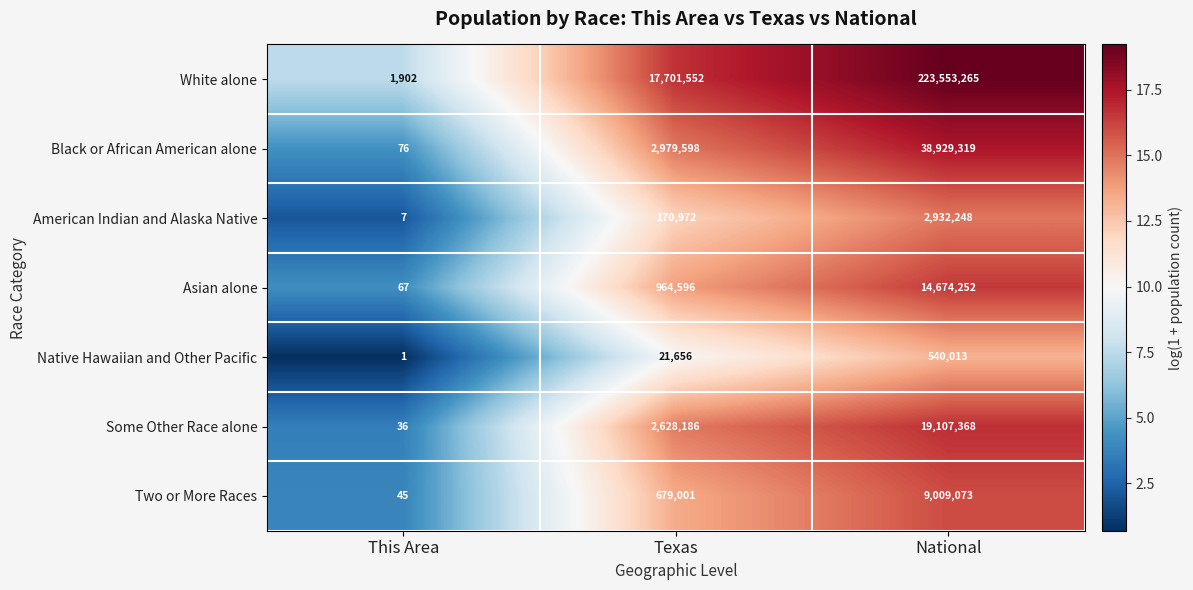

Count the number of data series in this chart.

7